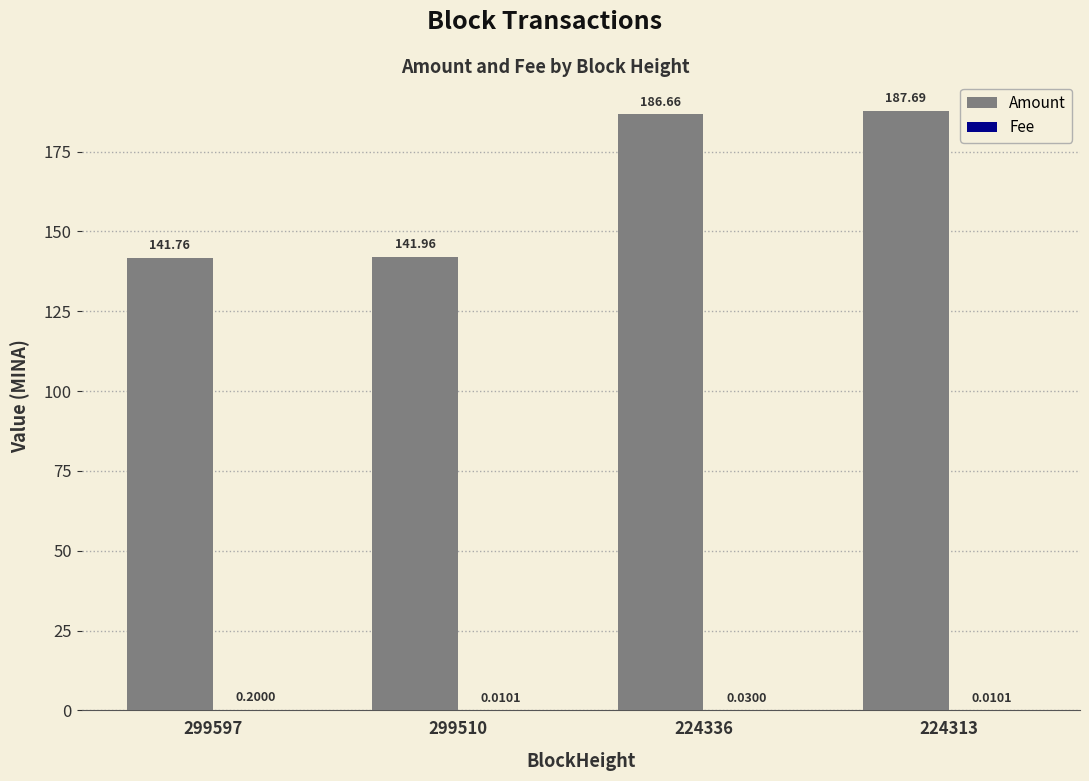

Between 299597 and 299510, which series saw the biggest shift?

Amount